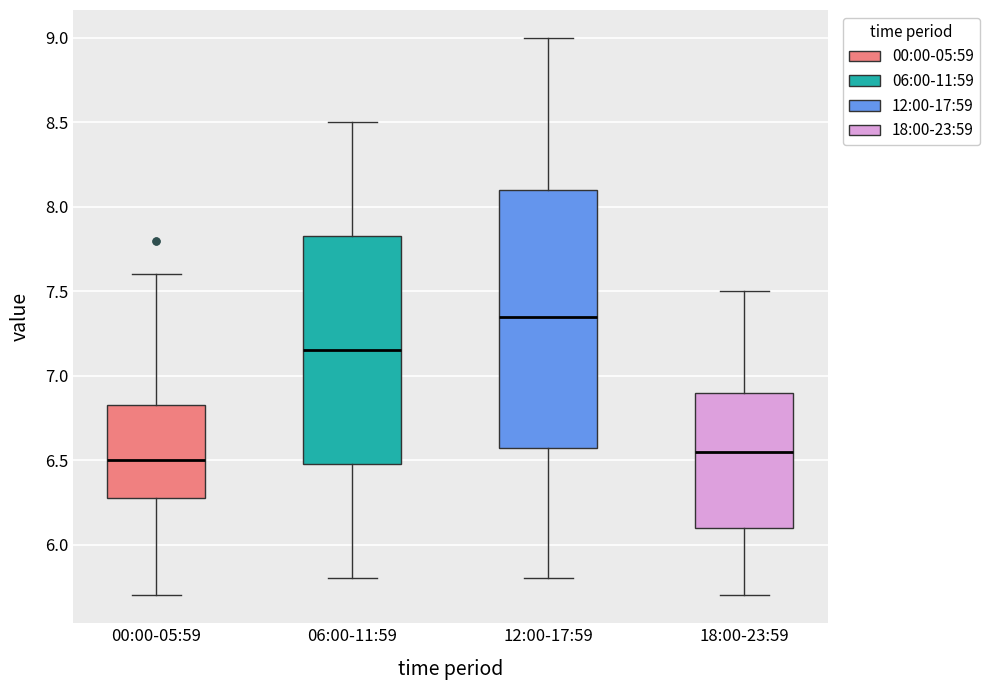

Where does the median line of the box for 12:00-17:59 sit on the y-axis? The values are not printed on the chart, so give them approximately, as read against the axis.

7.35